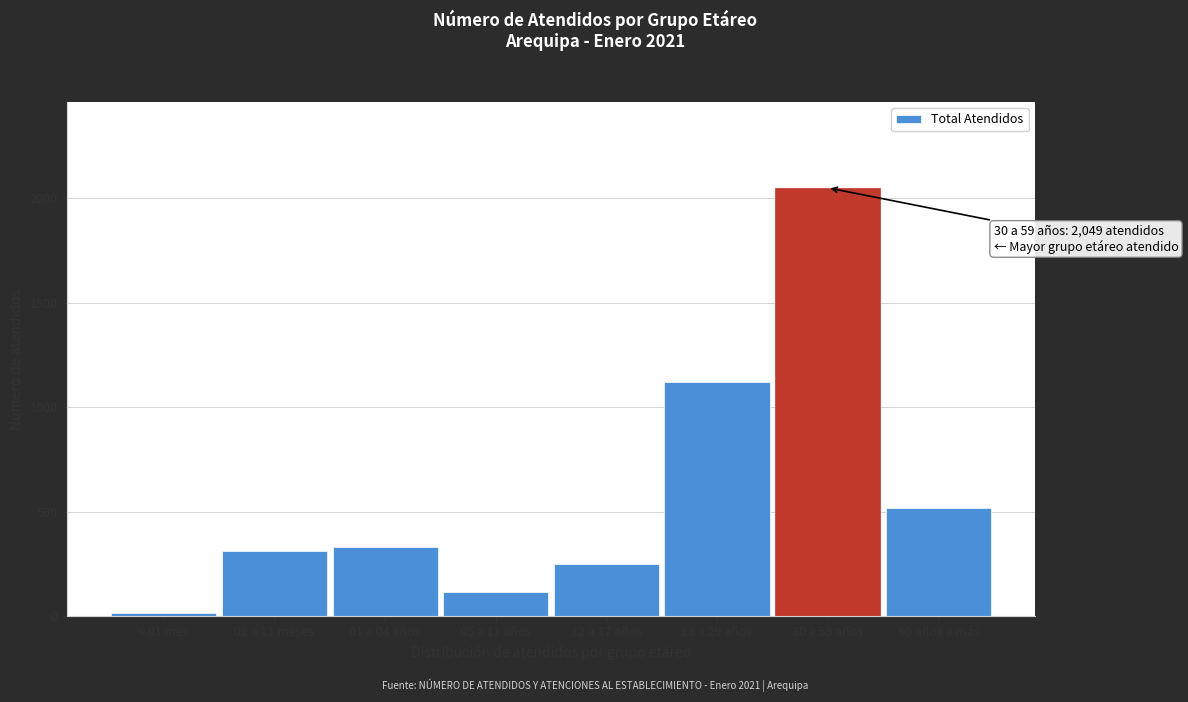

Reading left to right, transcribe all the data shown in this chart.

15	313	332	116	249	1120	2049	516